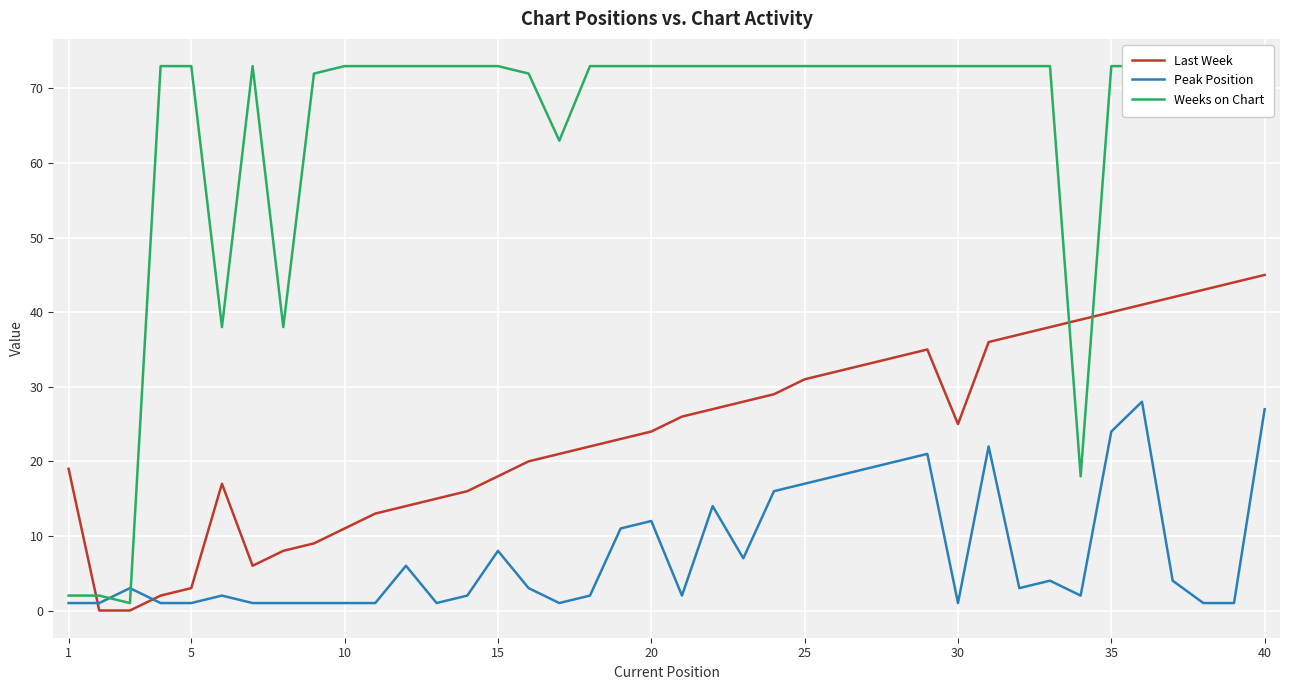

How many interior local peaks does the Peak Position series have?

10